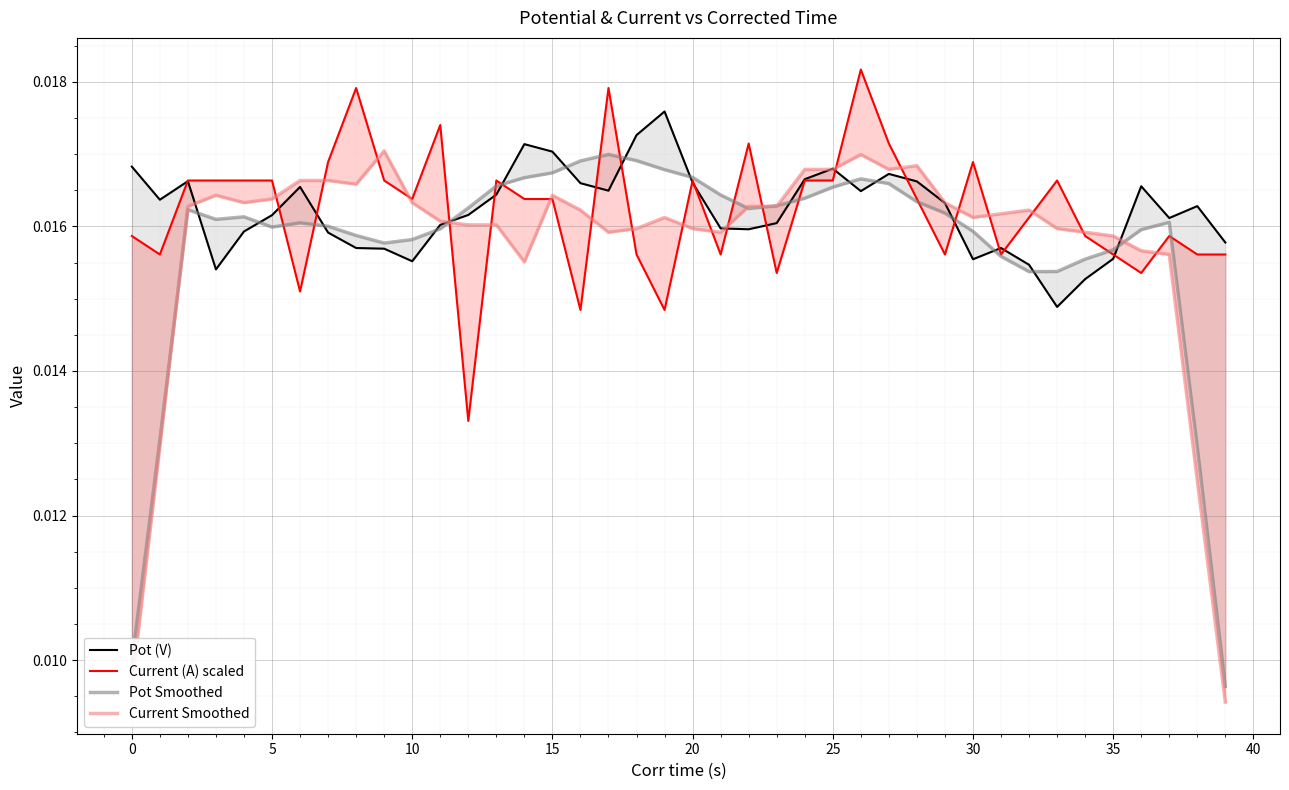

How many categories are shown in the chart?

40